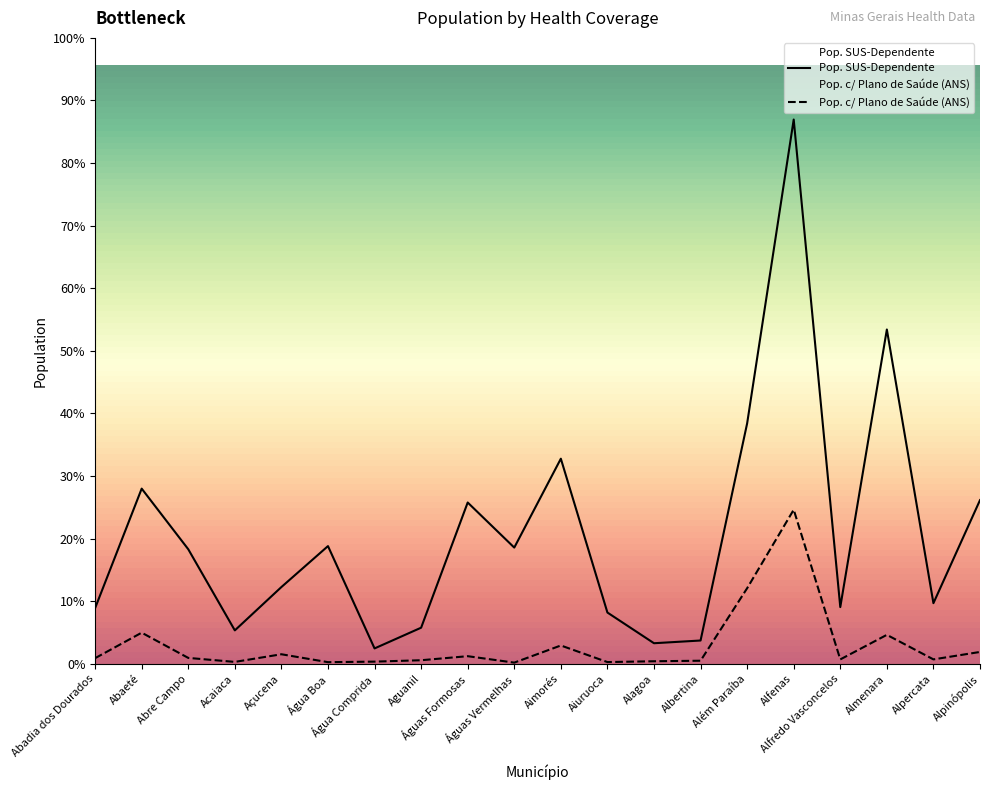

Reading left to right, extract all data points from this chart.

Pop. SUS-Dependente: 6401	20112	13155	3843	8818	13517	1773	4151	18519	13345	23547	5892	2369	2681	27597	62472	6519	38373	6966	18793
Pop. c/ Plano de Saúde (ANS): 654	3580	684	226	1103	195	257	417	882	143	2110	206	300	360	8680	17691	512	3331	515	1368